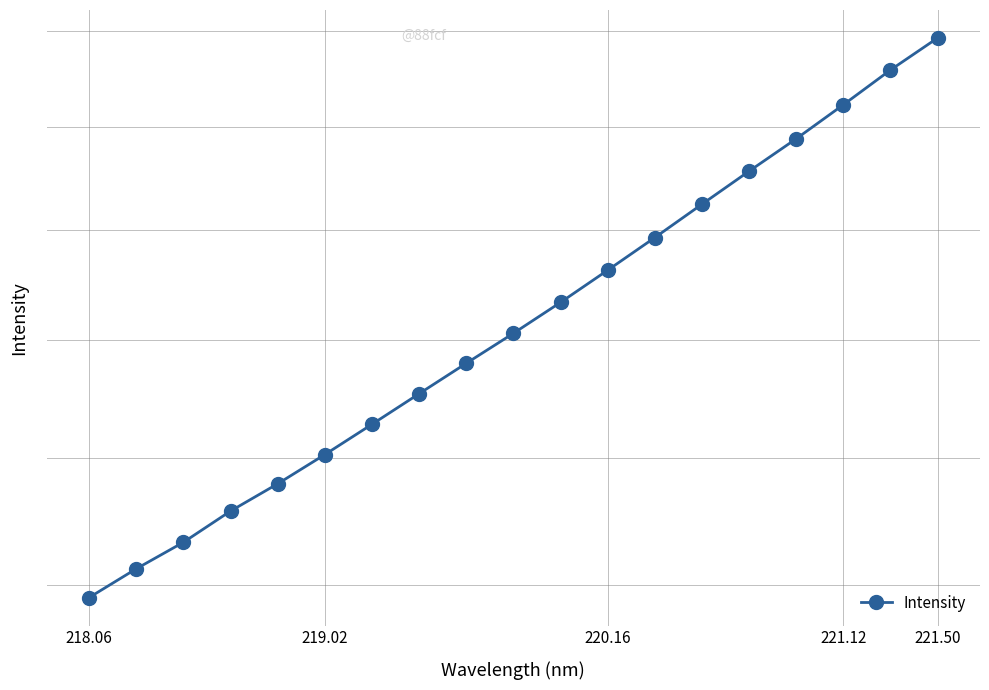

Does the chart have visible grid lines?

Yes